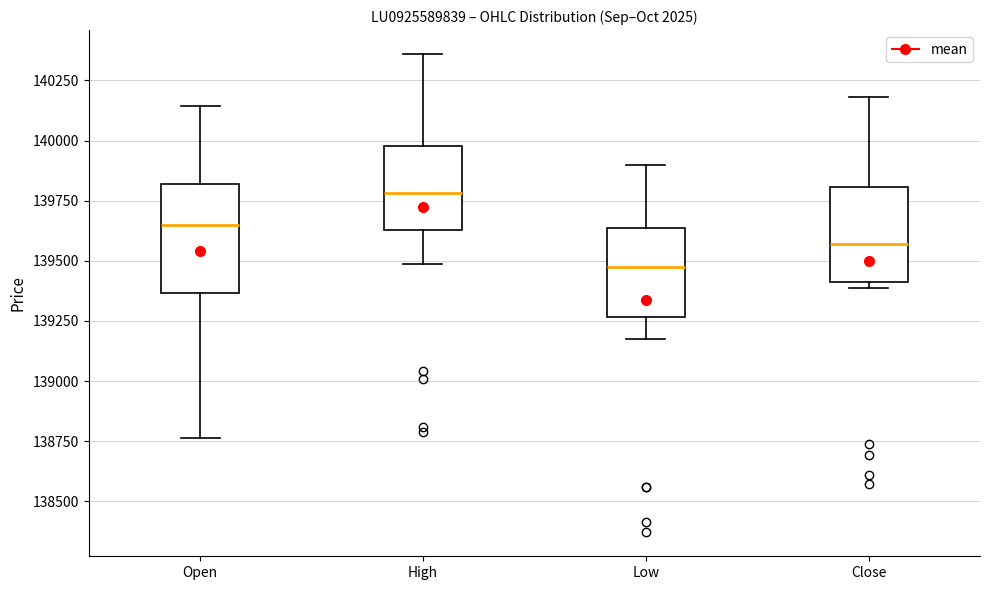

Which box is the tallest, from its lower edge to its upper edge?

Open